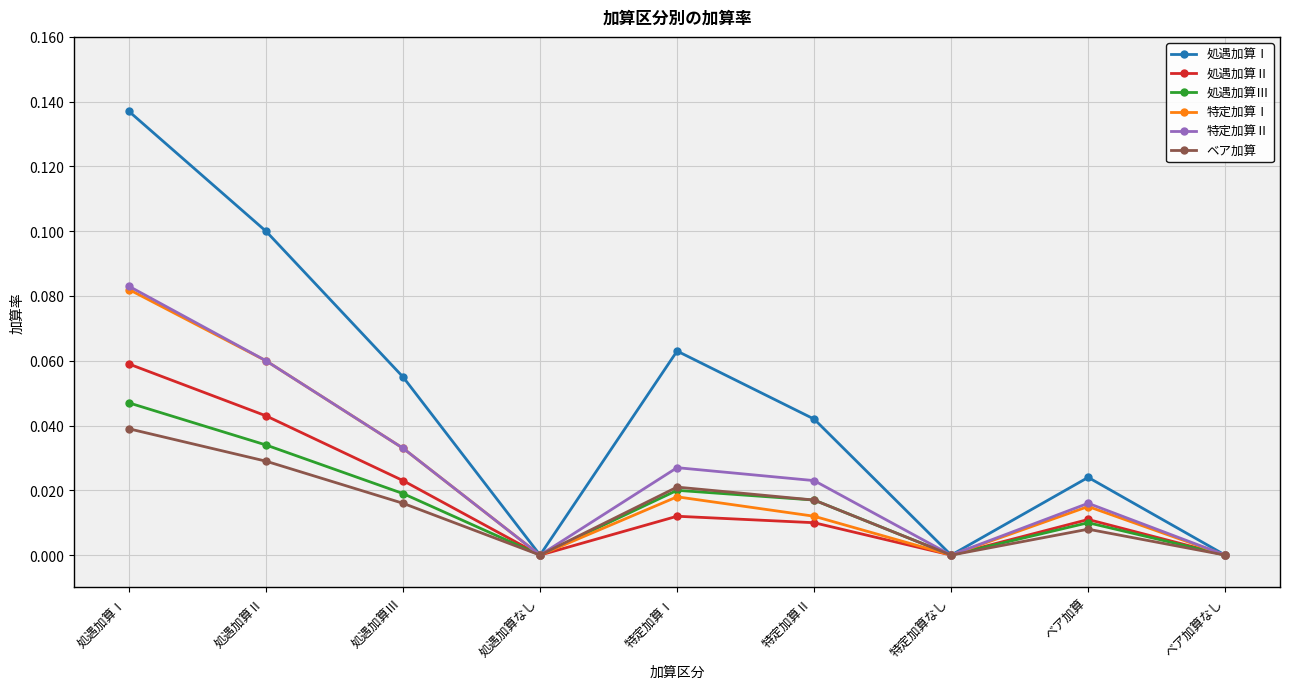

Which series has the largest total across all categories?

処遇加算Ⅰ